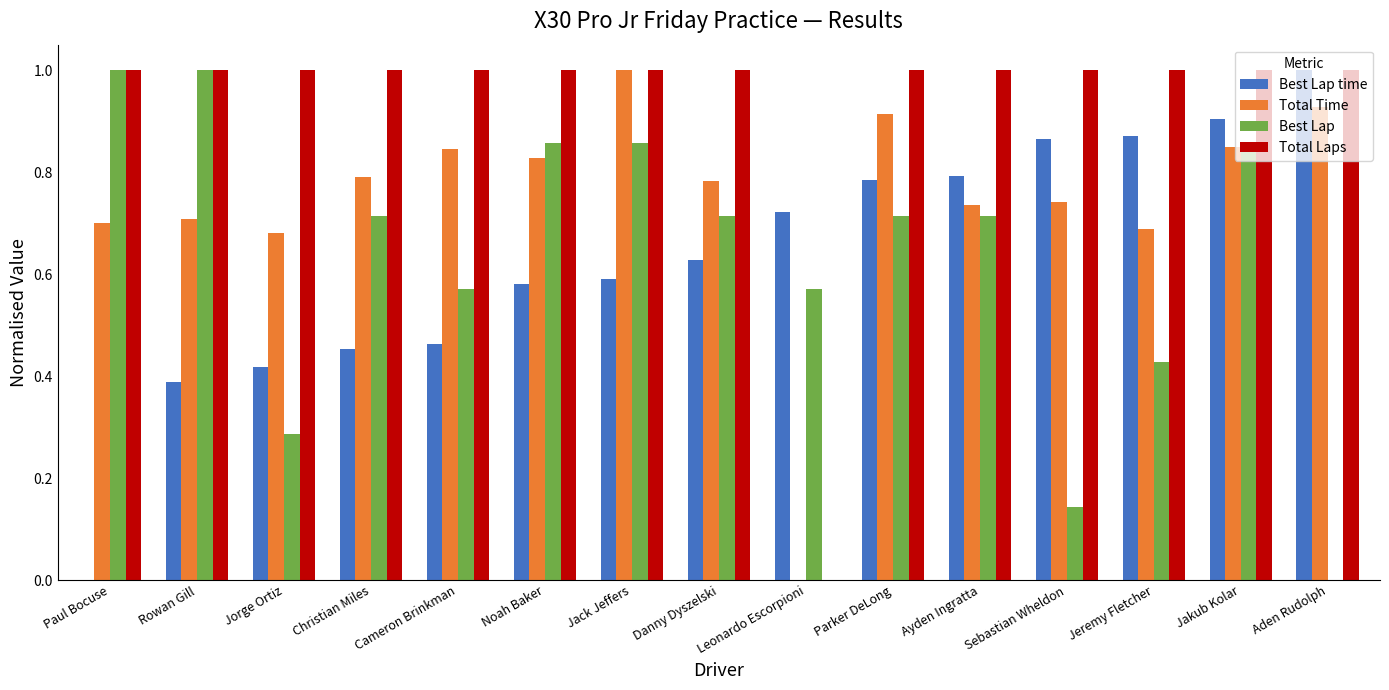

How many series are shown in this chart?

4